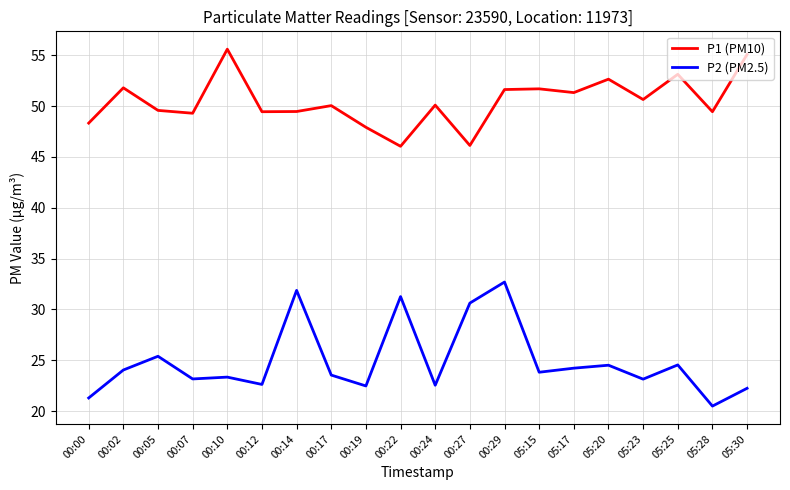

What position from the right is 00:14?

14